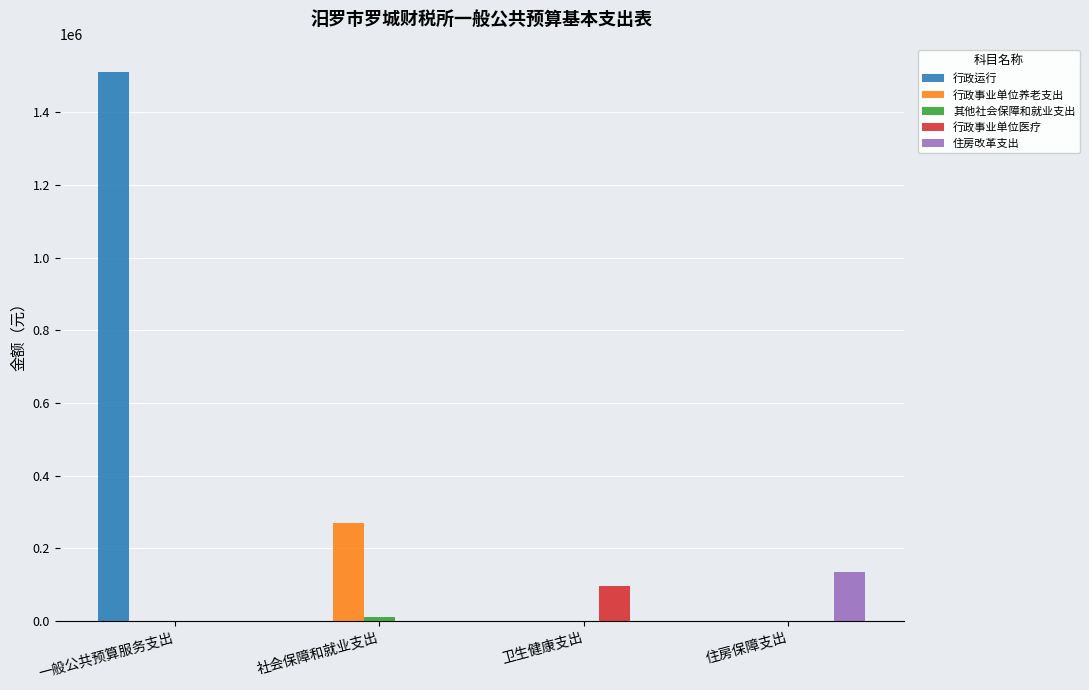

What is the sum of all 行政运行 values?

1511547.8